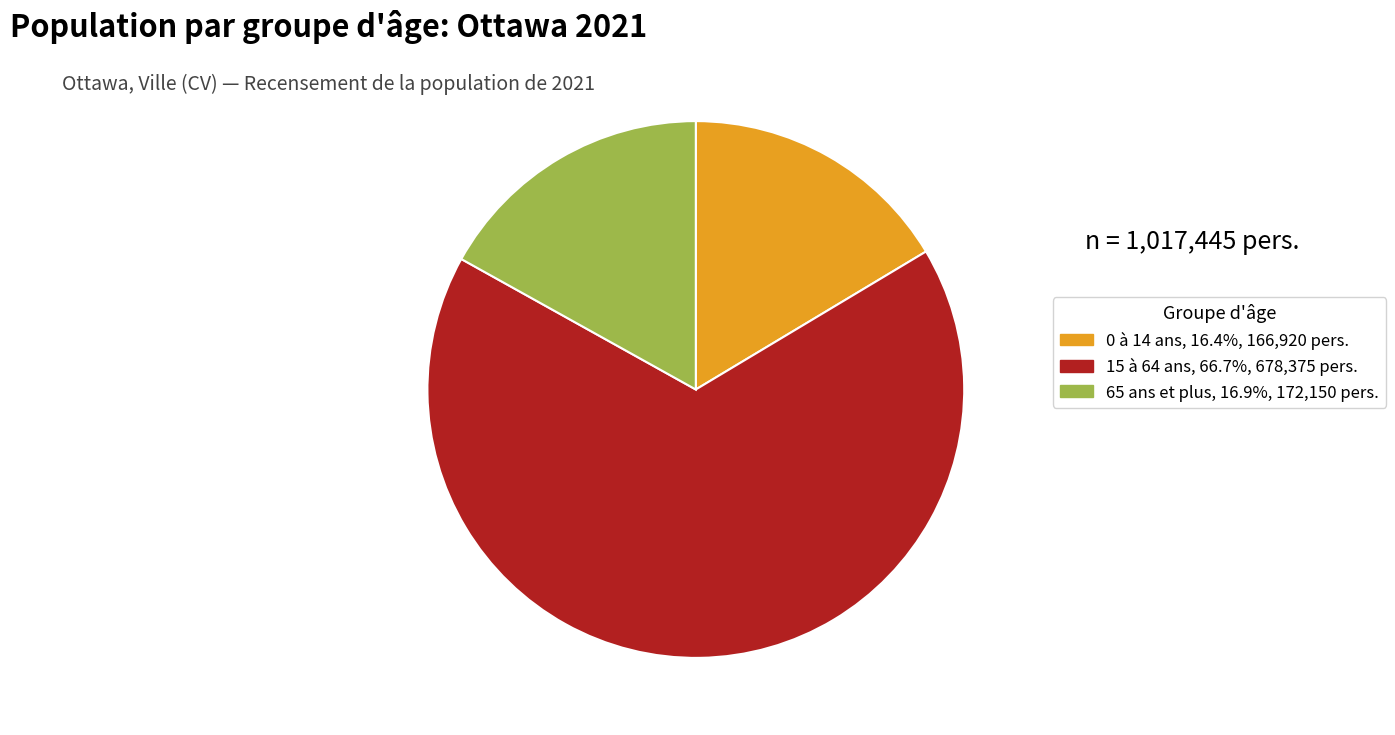

What is the largest slice in the pie chart?

15 à 64 ans